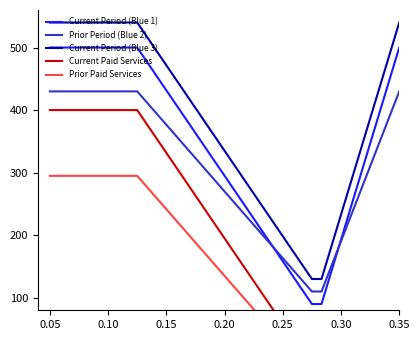

True or false: Prior Period (Blue 2) and Current Period (Blue 3) cross at least once.

False